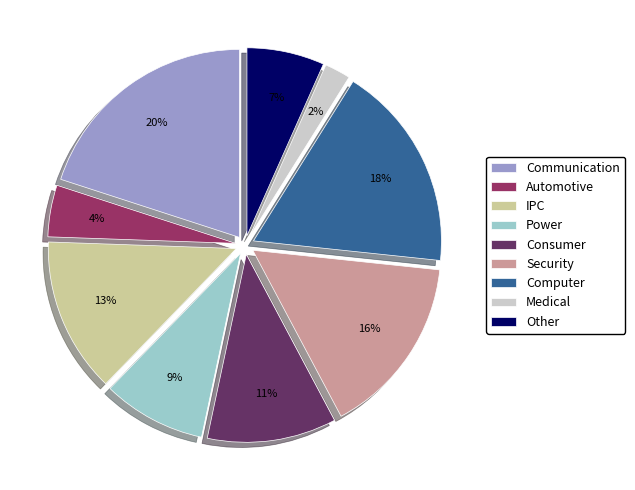

Combined, do IPC and Power account for over 50%?

No